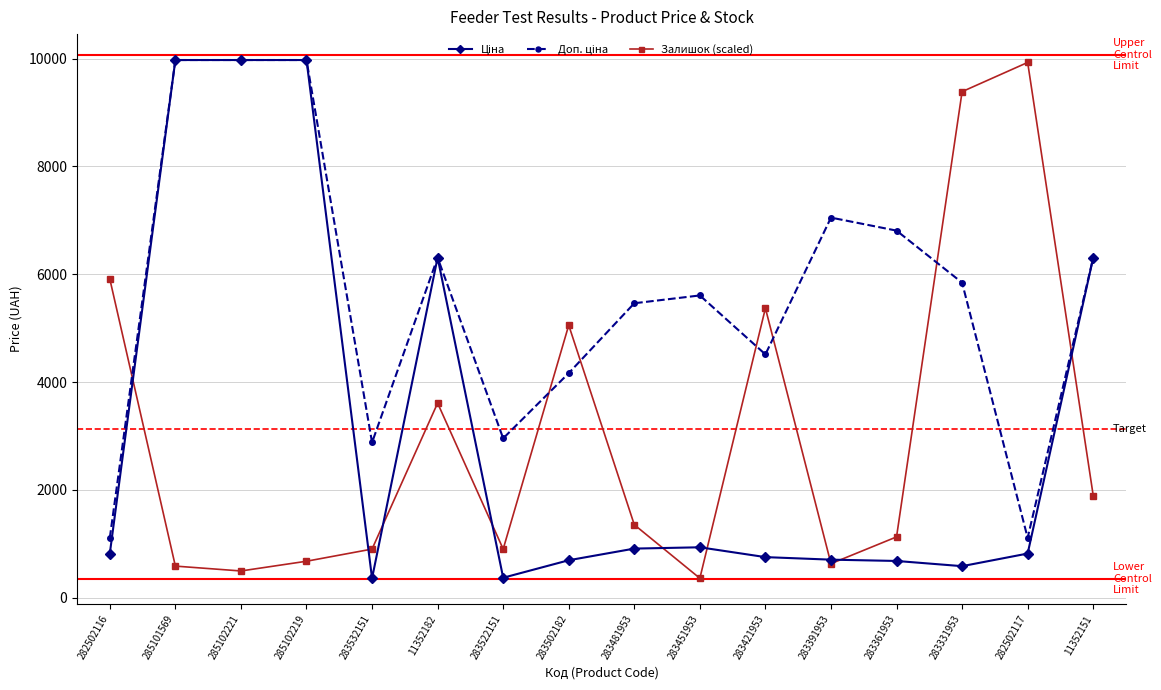

At how many categories does at least one series exceed 8625?

5